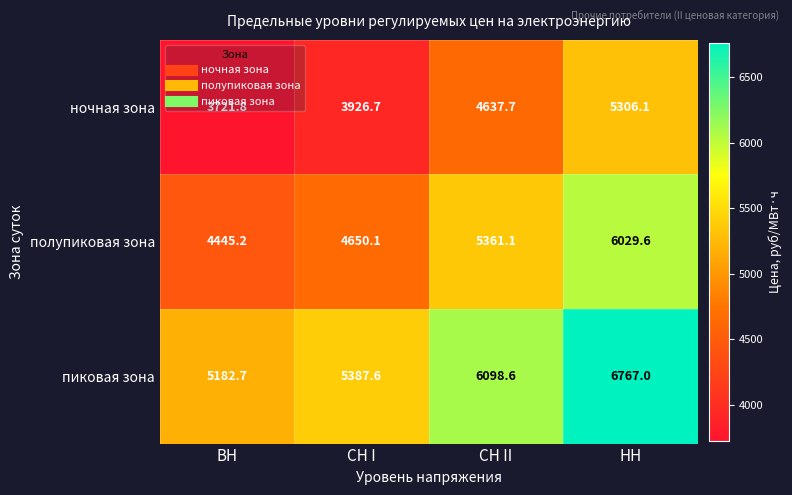

Count the number of categories in the chart.

4